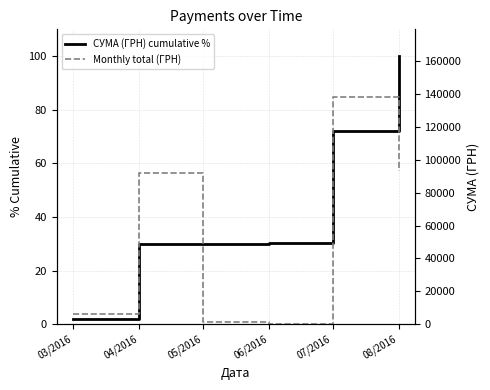

What is the difference between the second highest and second lowest values in the Monthly total (ГРН) series?

91722.6